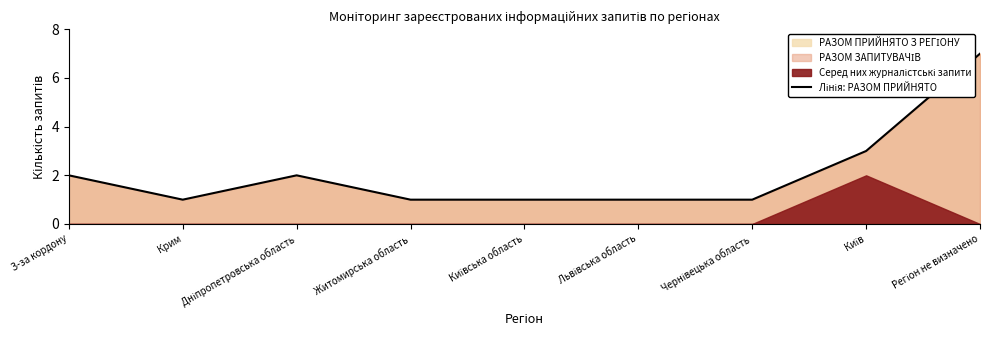

What position from the left is Дніпропетровська область?

3